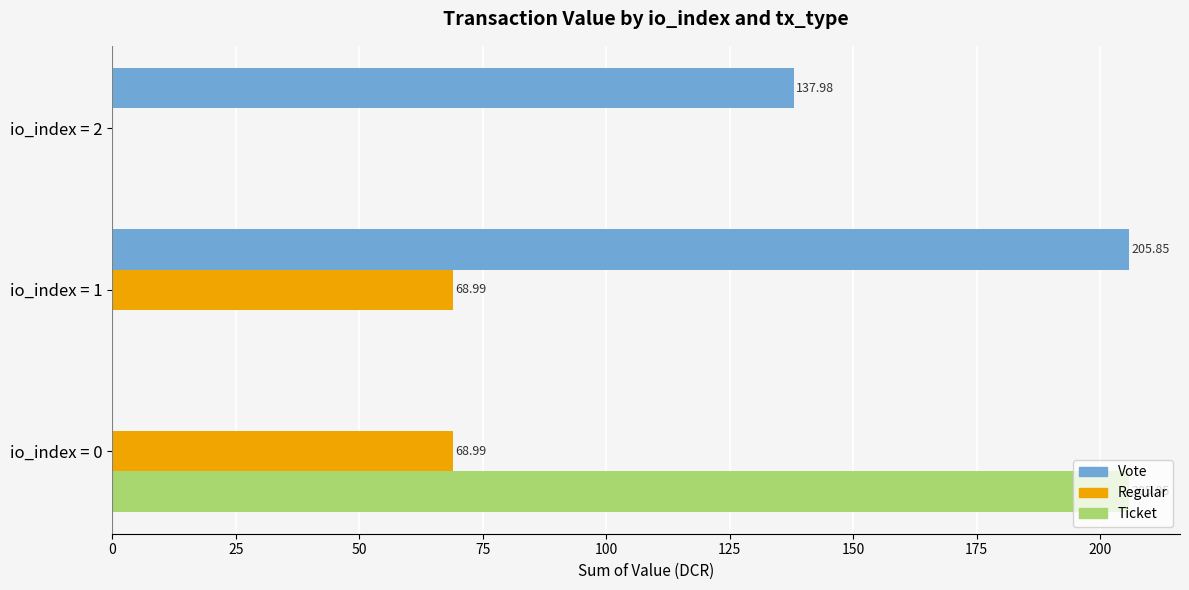

Between io_index = 0 and io_index = 2, which series saw the biggest shift?

Ticket